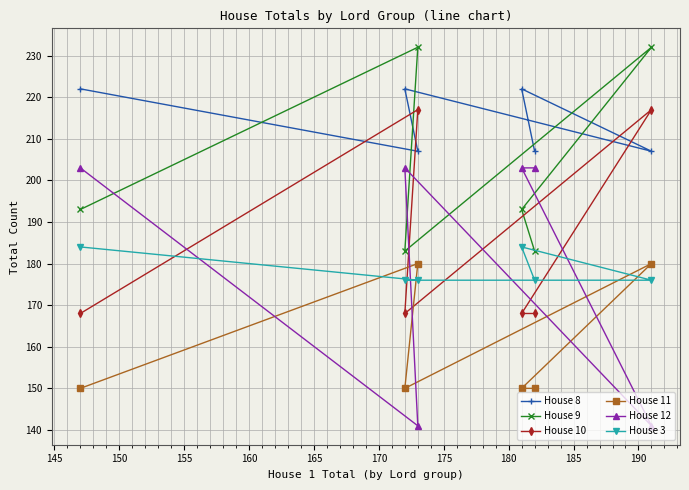

Reading left to right, list all the values displayed in this chart.

House 8: 222	222	207	222	207	207
House 9: 193	183	232	193	183	232
House 10: 168	168	217	168	168	217
House 11: 150	150	180	150	150	180
House 12: 203	203	141	203	203	141
House 3: 184	176	176	184	176	176